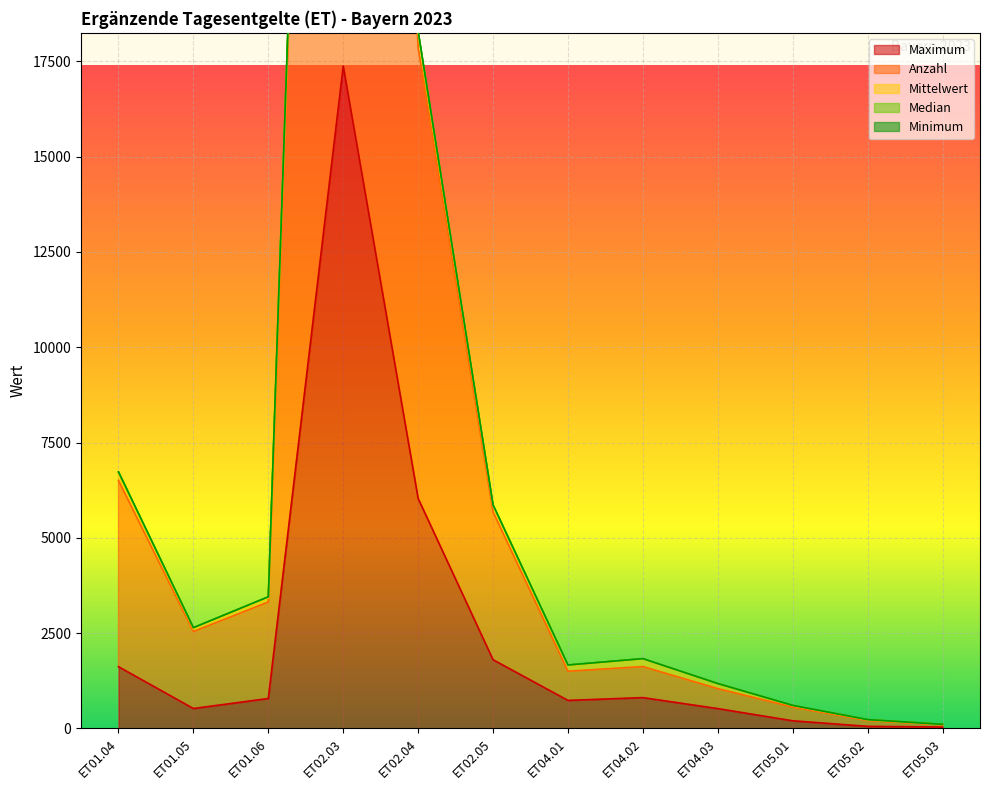

What is the maximum value for Anzahl?

58801.0